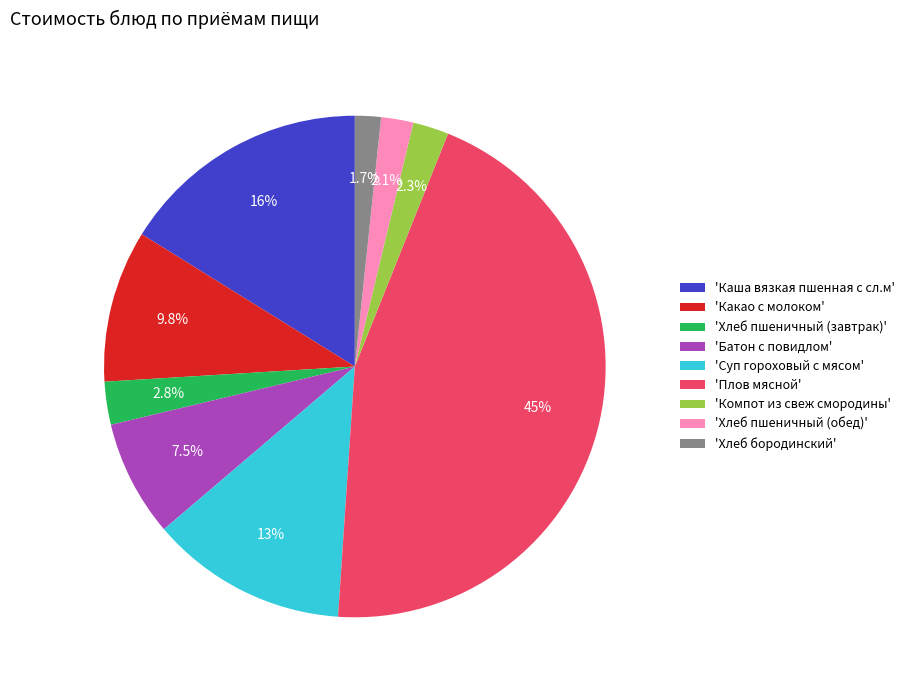

What is the largest slice in the pie chart?

'Плов мясной'